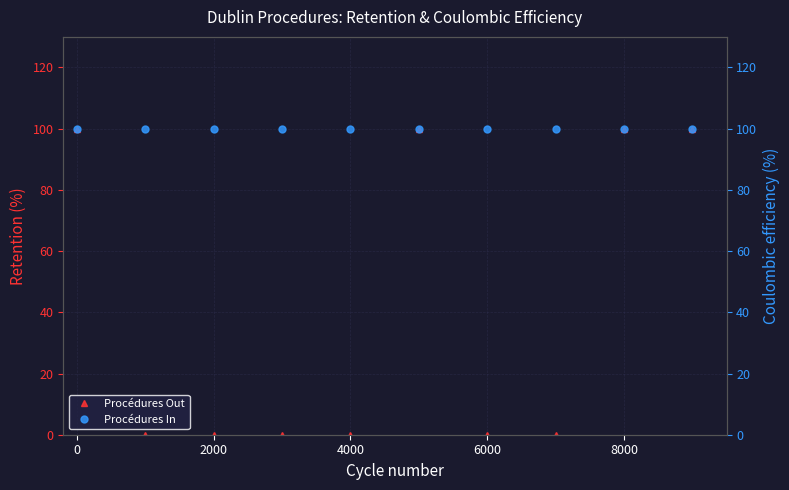

Rank the series by their average value, from lowest to highest.

Procédures Out, Procédures In